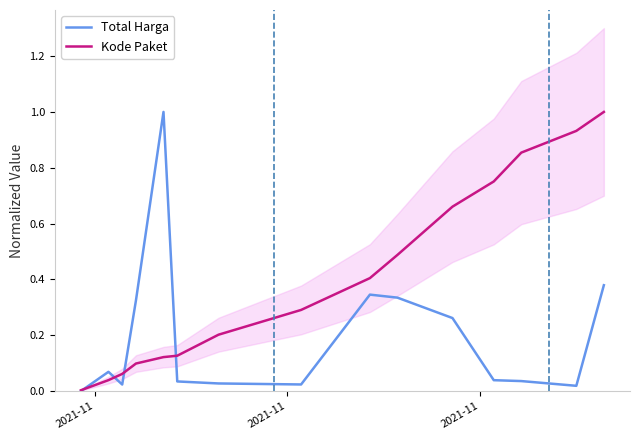

What is the average value of the Total Harga series?

0.2